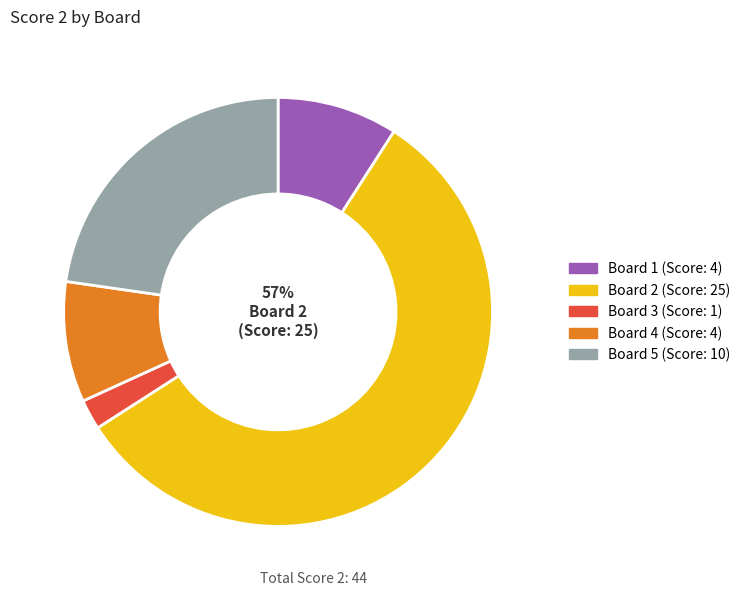

Is there any slice that represents more than half of the pie?

Yes